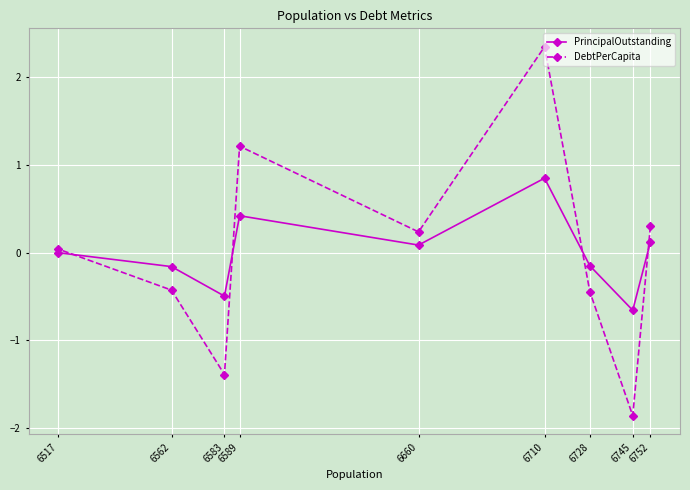

How many intersections are there between DebtPerCapita and PrincipalOutstanding?

4